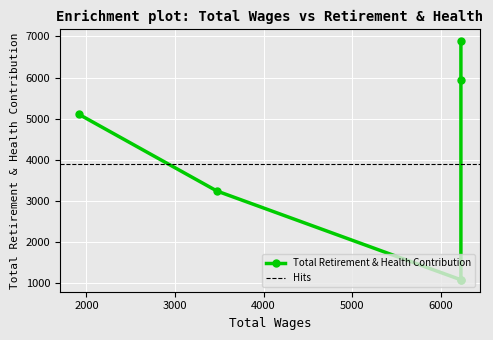

What is the average value?

3891